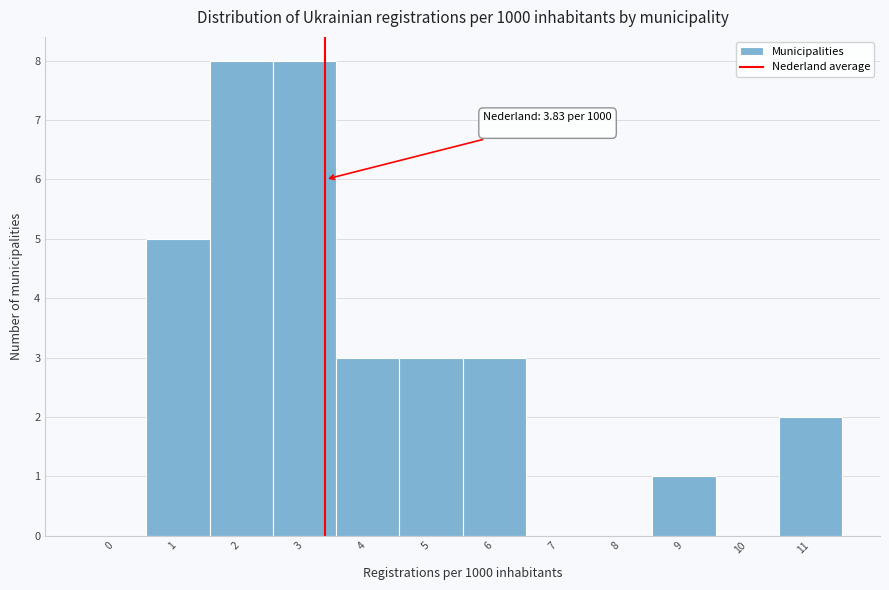

Reading right to left, transcribe all the data shown in this chart.

11=2	10=0	9=1	8=0	7=0	6=3	5=3	4=3	3=8	2=8	1=5	0=0